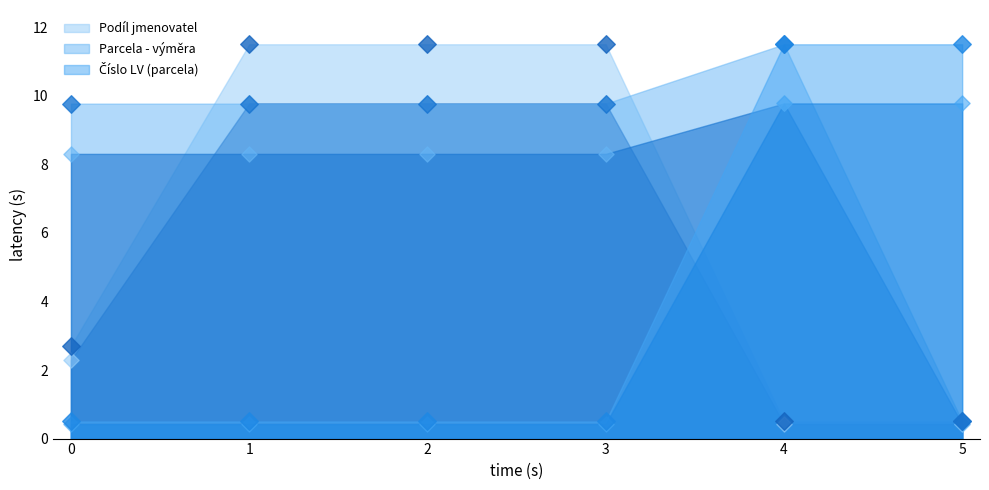

At how many categories does at least one series exceed 3?

6